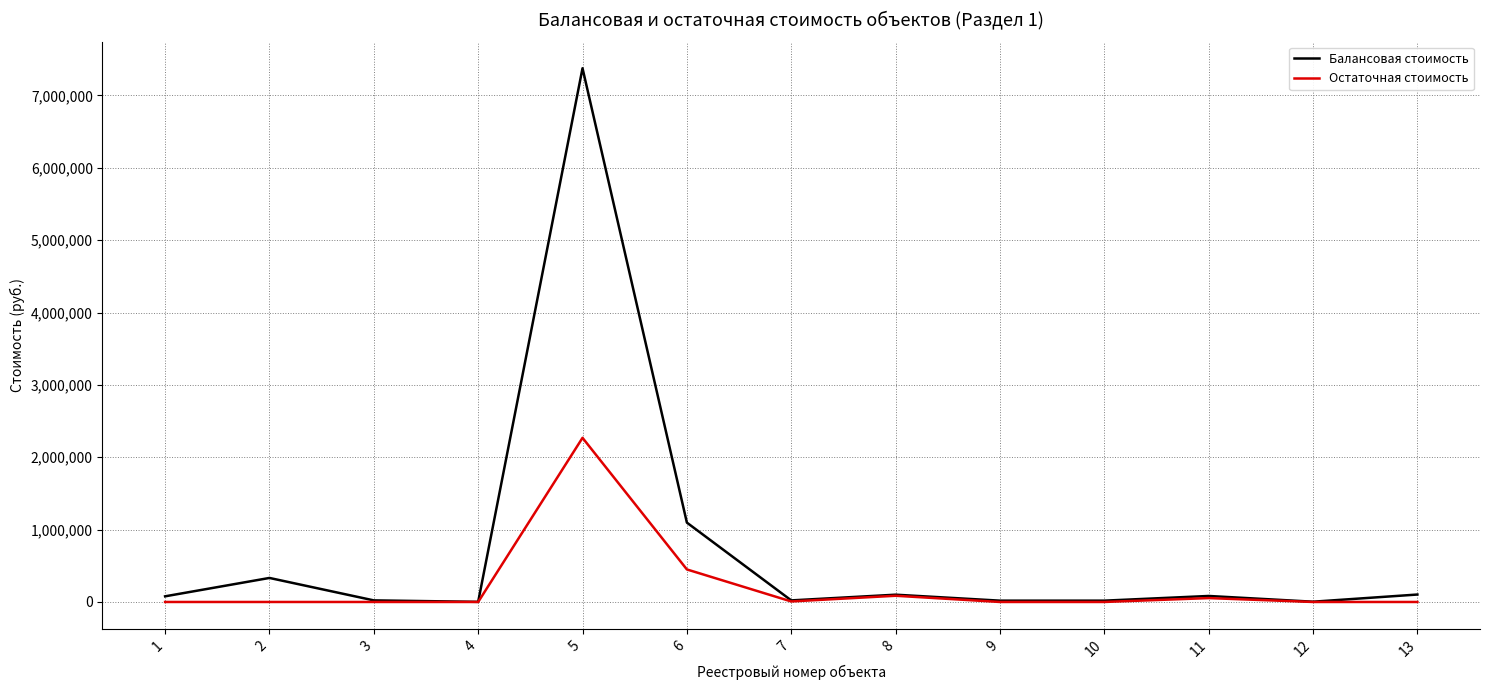

Which series has the largest range (max minus min)?

Балансовая стоимость